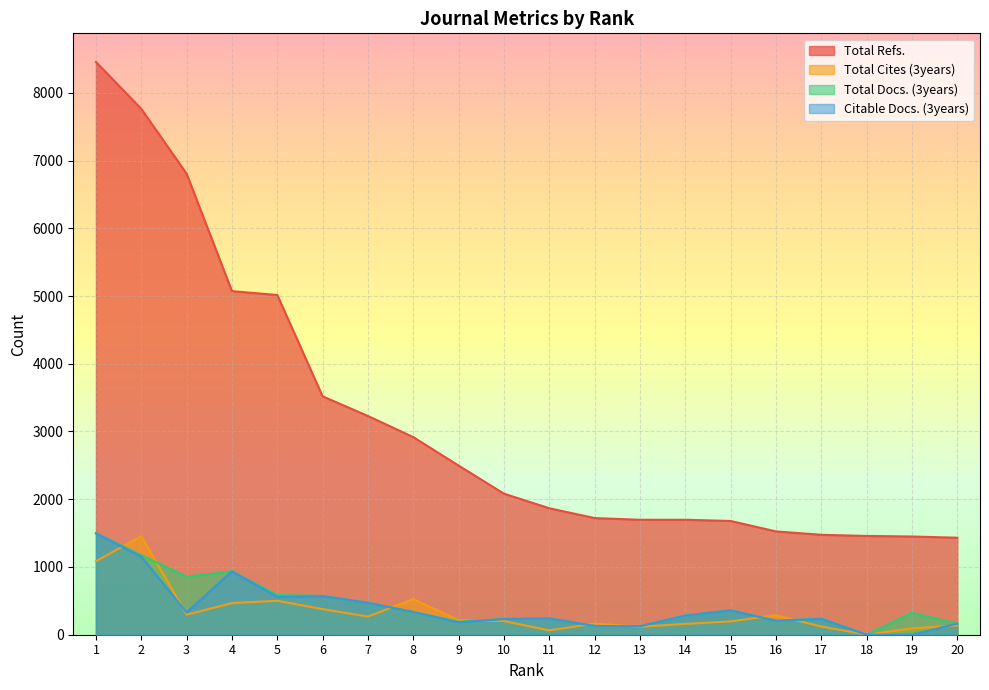

The value of Total Docs. (3years) at 15 is 361. True or false?

True